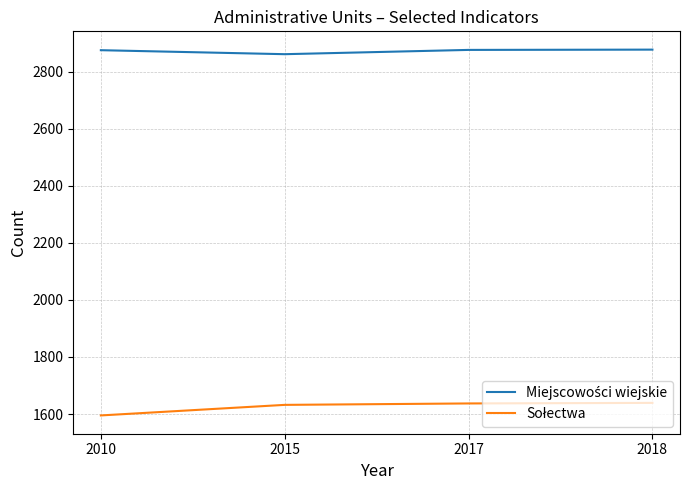

Which category has the lowest value across all series?

2010